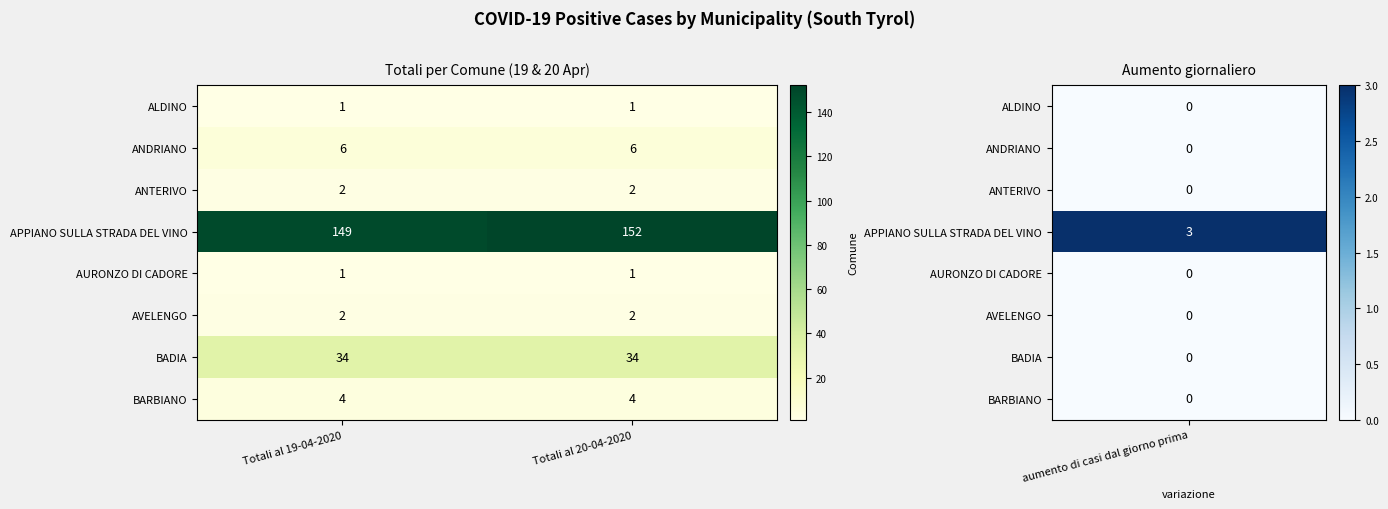

Reading left to right, transcribe all the data shown in this chart.

ALDINO: Totali al 19-04-2020=1	Totali al 20-04-2020=1
ANDRIANO: Totali al 19-04-2020=6	Totali al 20-04-2020=6
ANTERIVO: Totali al 19-04-2020=2	Totali al 20-04-2020=2
APPIANO SULLA STRADA DEL VINO: Totali al 19-04-2020=149	Totali al 20-04-2020=152
AURONZO DI CADORE: Totali al 19-04-2020=1	Totali al 20-04-2020=1
AVELENGO: Totali al 19-04-2020=2	Totali al 20-04-2020=2
BADIA: Totali al 19-04-2020=34	Totali al 20-04-2020=34
BARBIANO: Totali al 19-04-2020=4	Totali al 20-04-2020=4